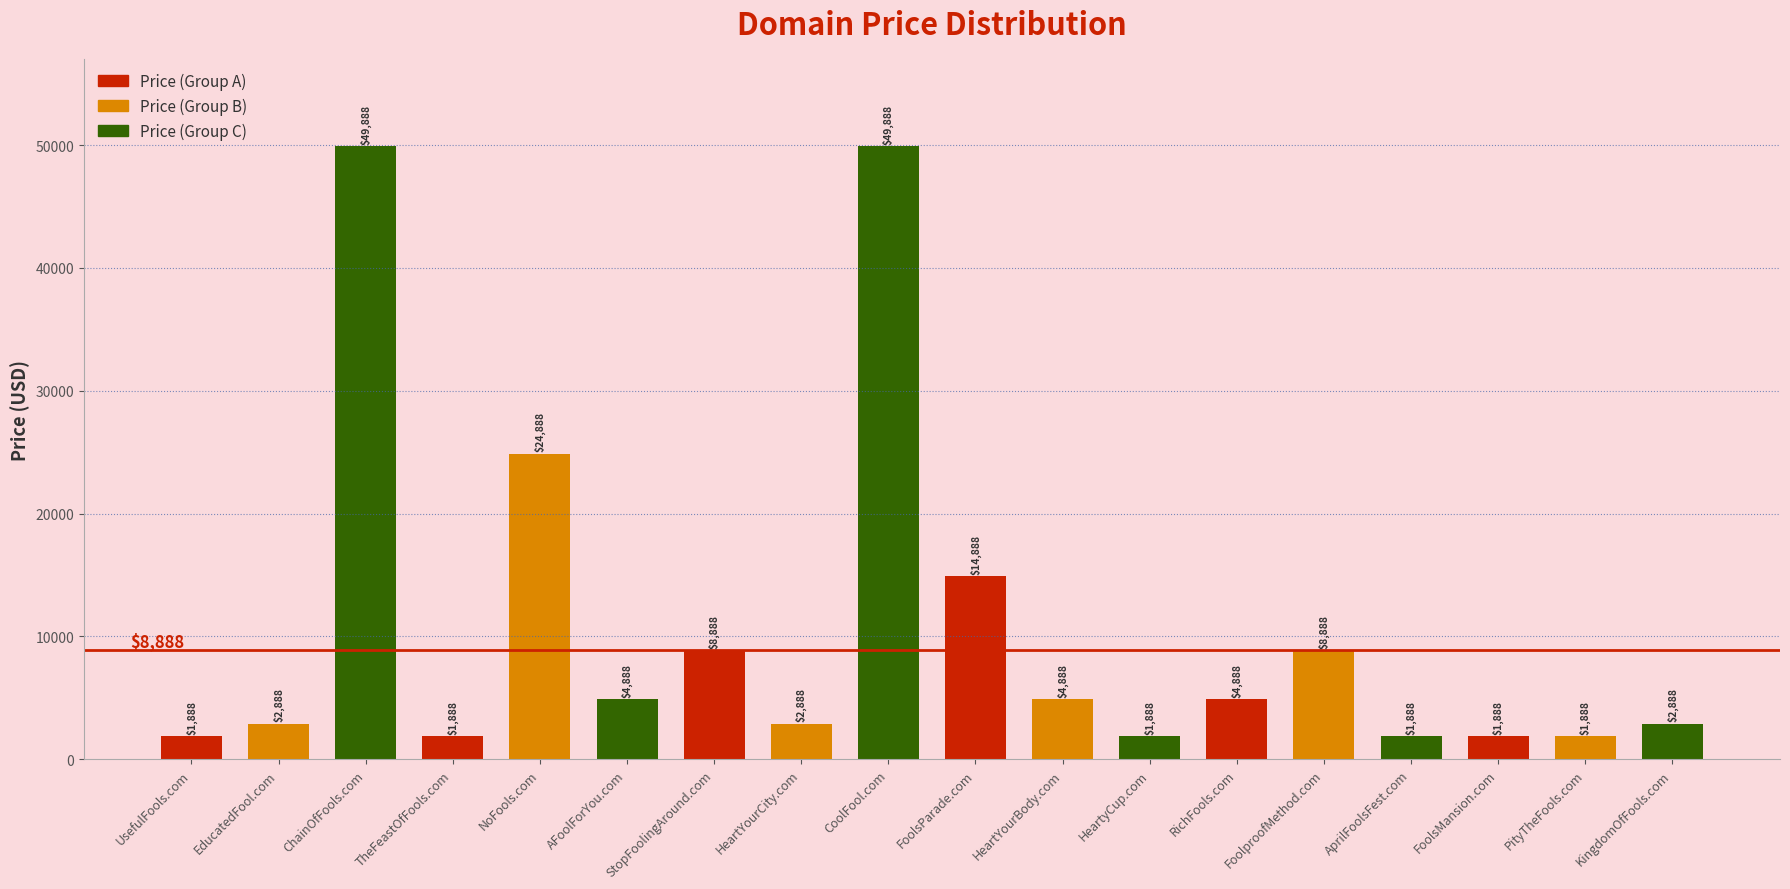

The value at ChainOfFools.com is 72871. True or false?

False